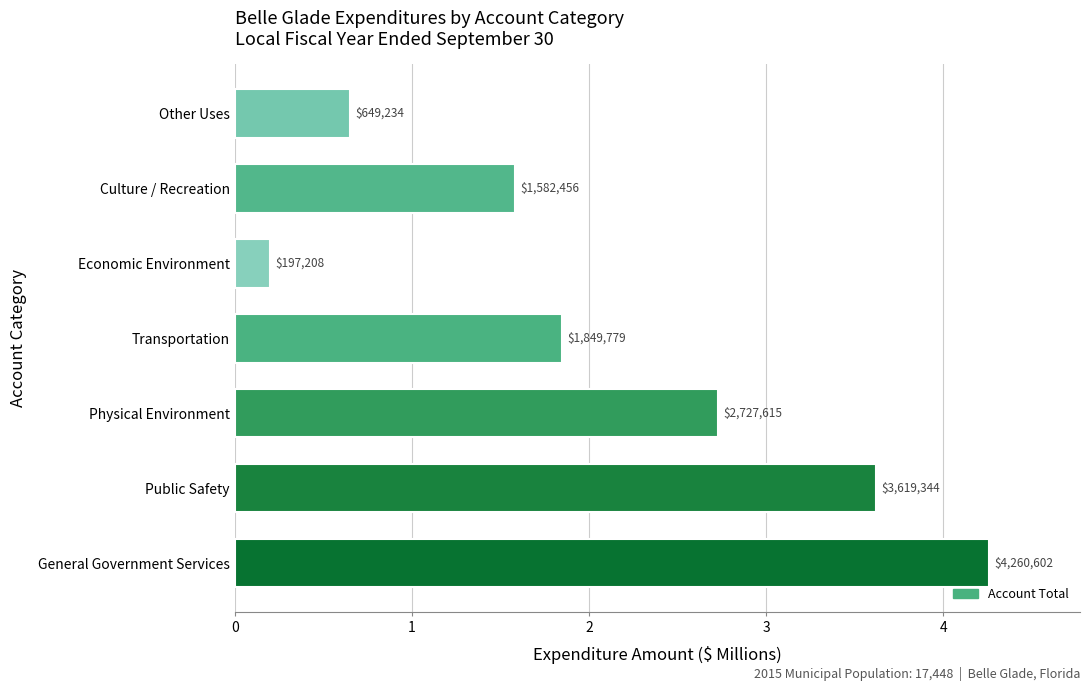

What is the difference between the maximum and minimum values?

4.1